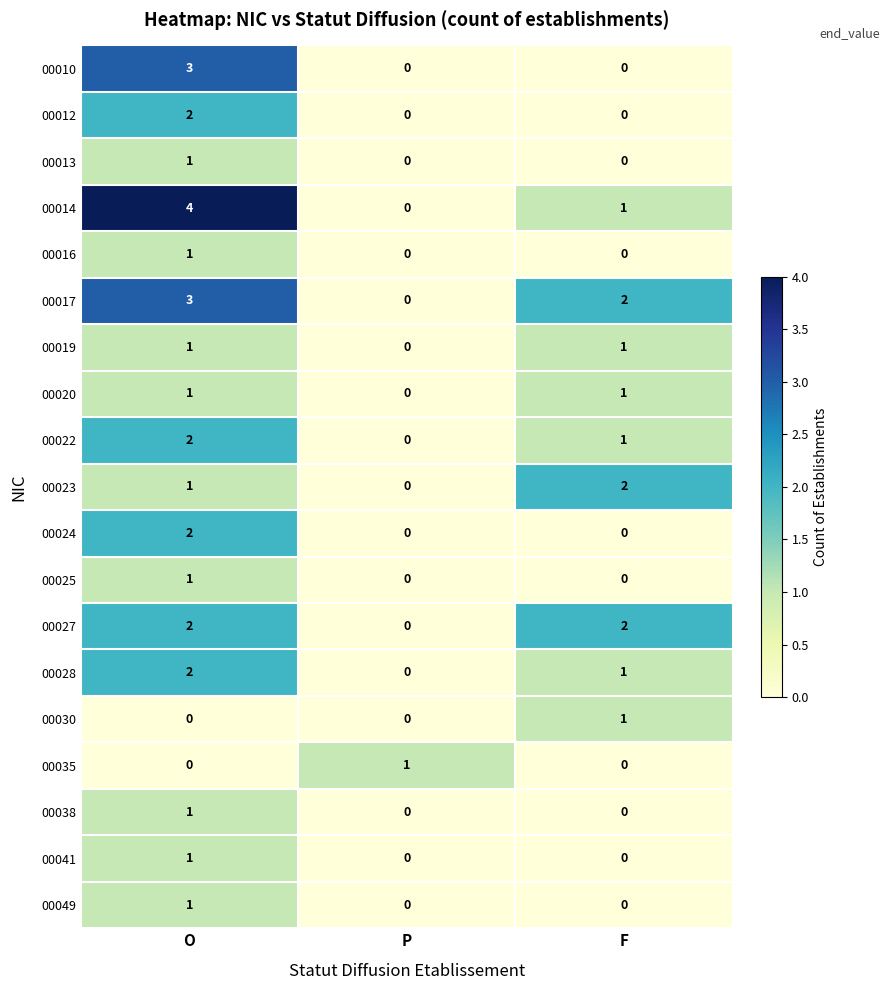

Count the 00014 values in the range 0 to 4.

3